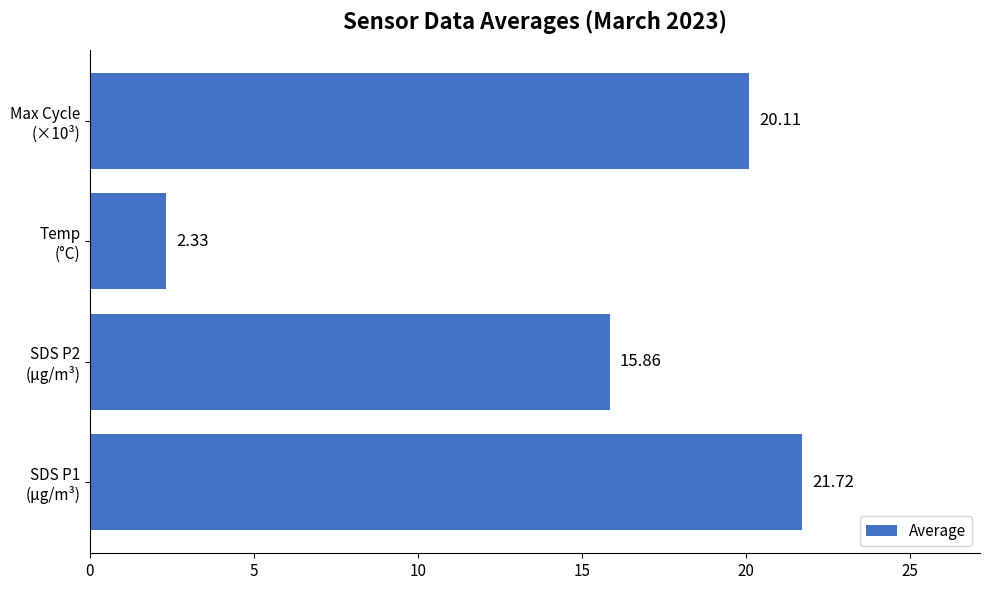

What is the sum of all values?

60.0